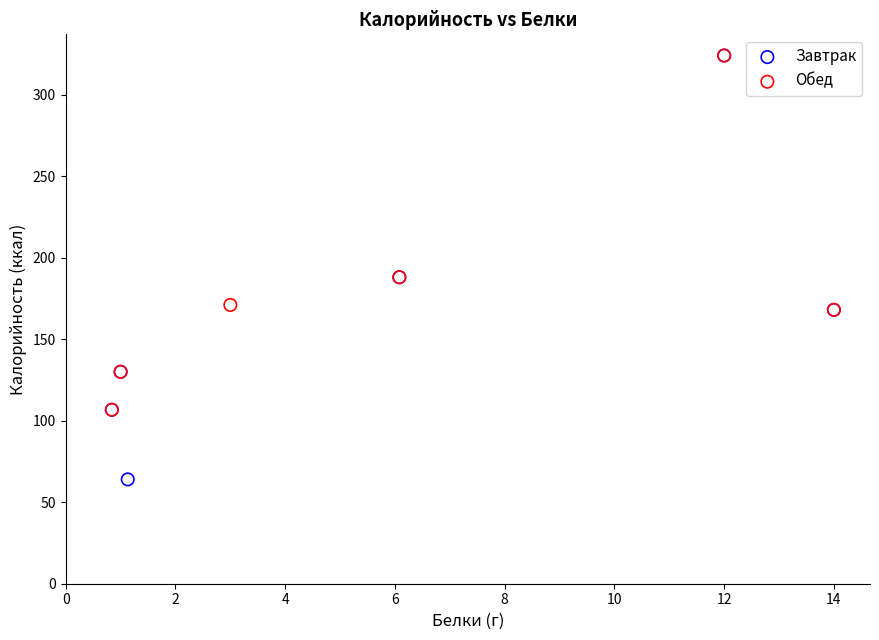

Which series contains the lowest Y value?

Завтрак